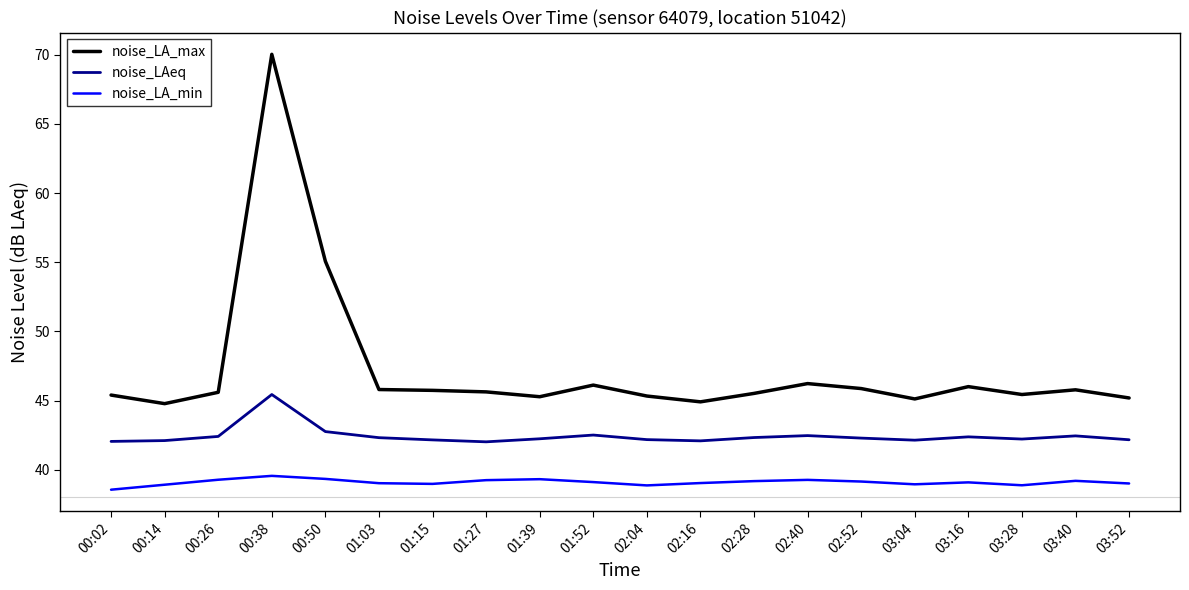

What position from the right is 02:28?

8